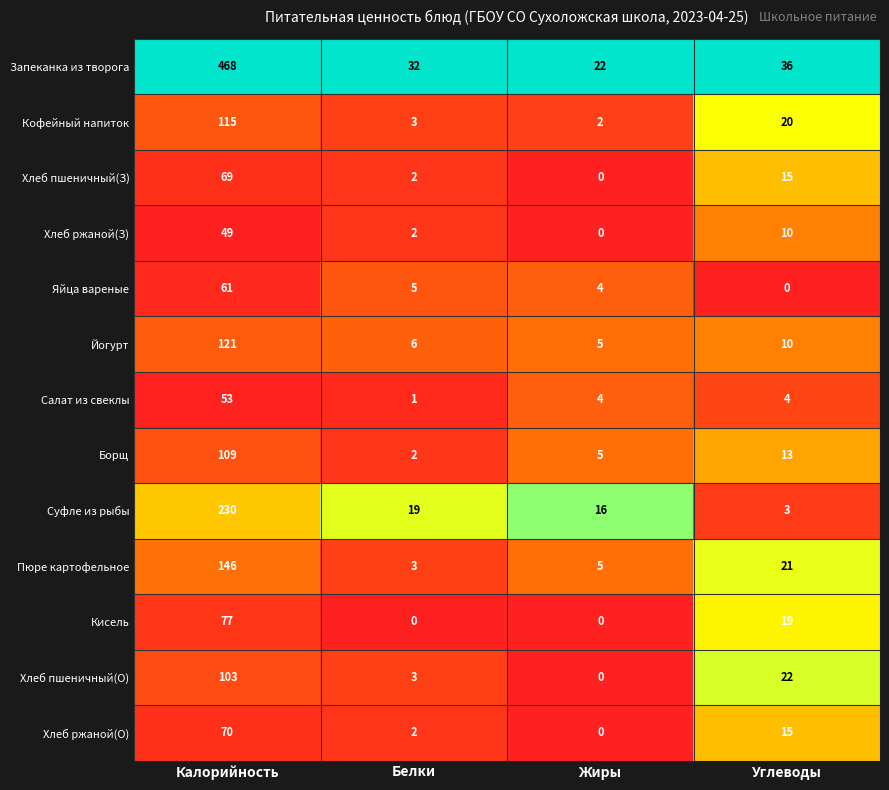

The Запеканка из творога series shows 33 at Жиры. True or false?

False